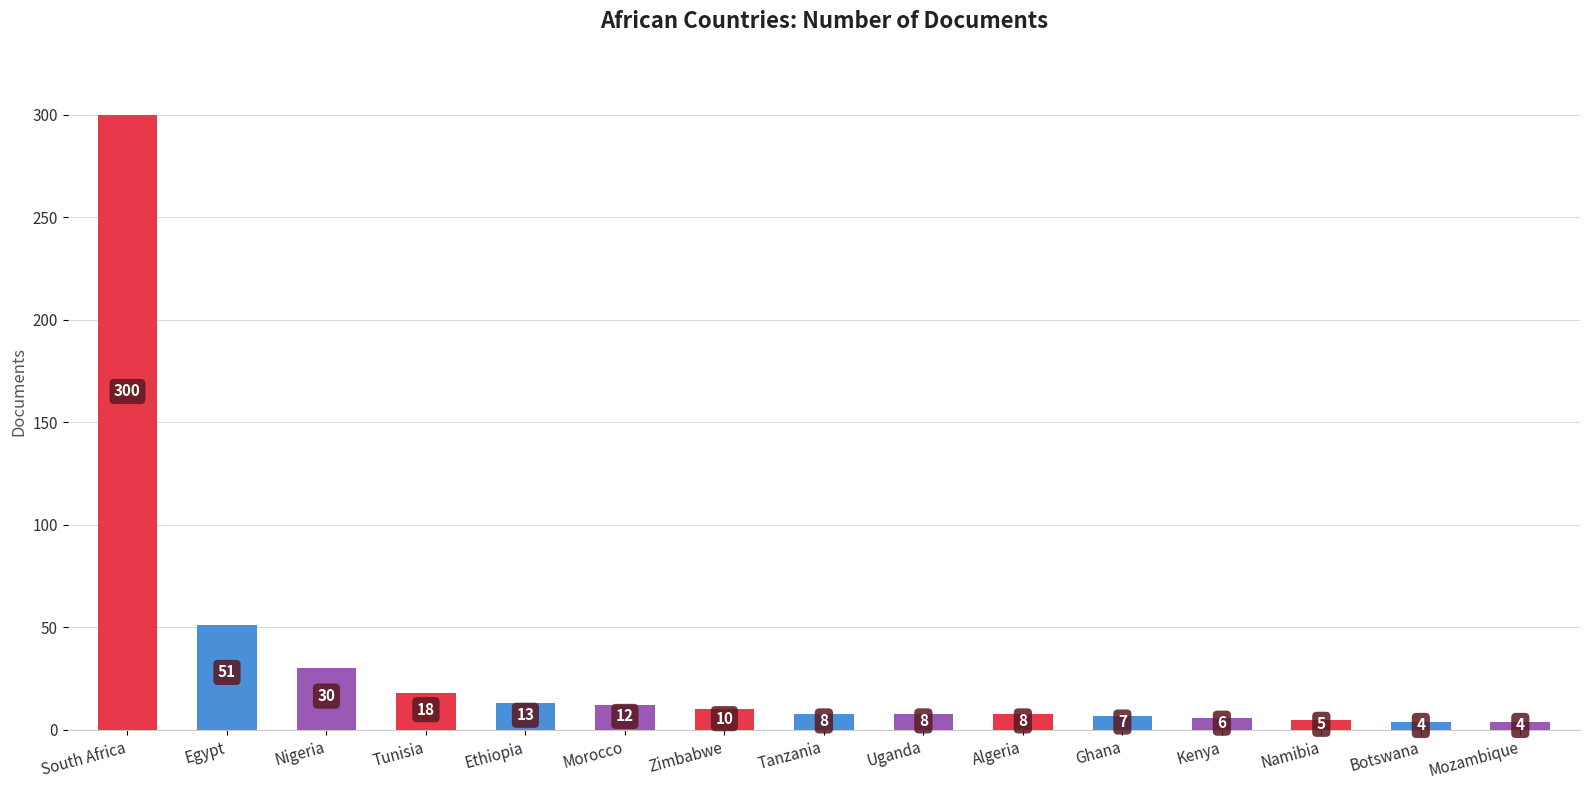

Reading right to left, transcribe all the data shown in this chart.

4	4	5	6	7	8	8	8	10	12	13	18	30	51	300